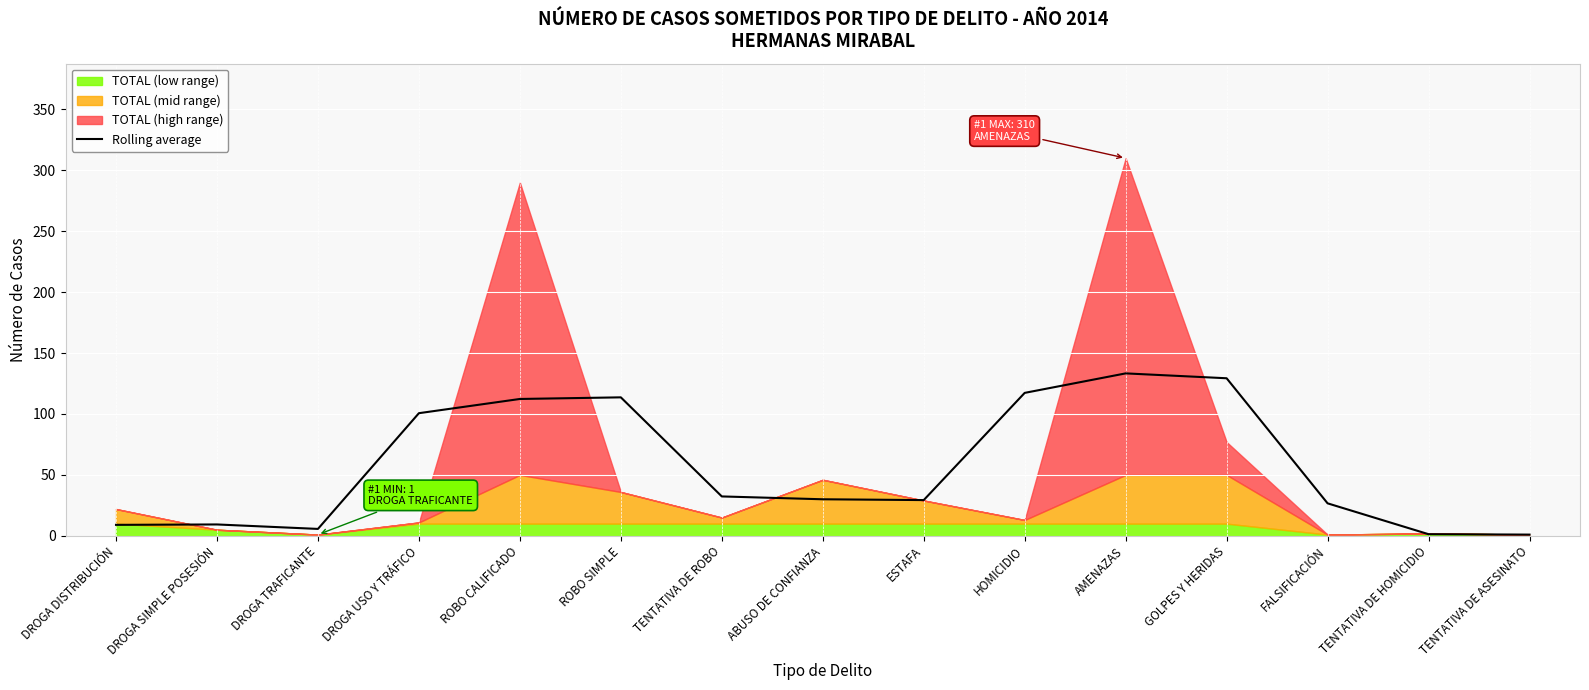

Read the Rolling average value at GOLPES Y HERIDAS.

129.3